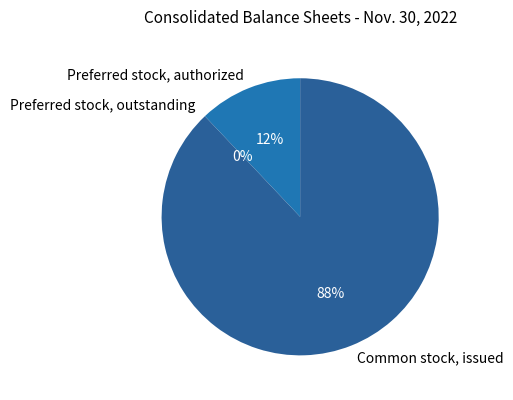

To the nearest percent, what is the difference between the largest and smallest slice percentages?

88%